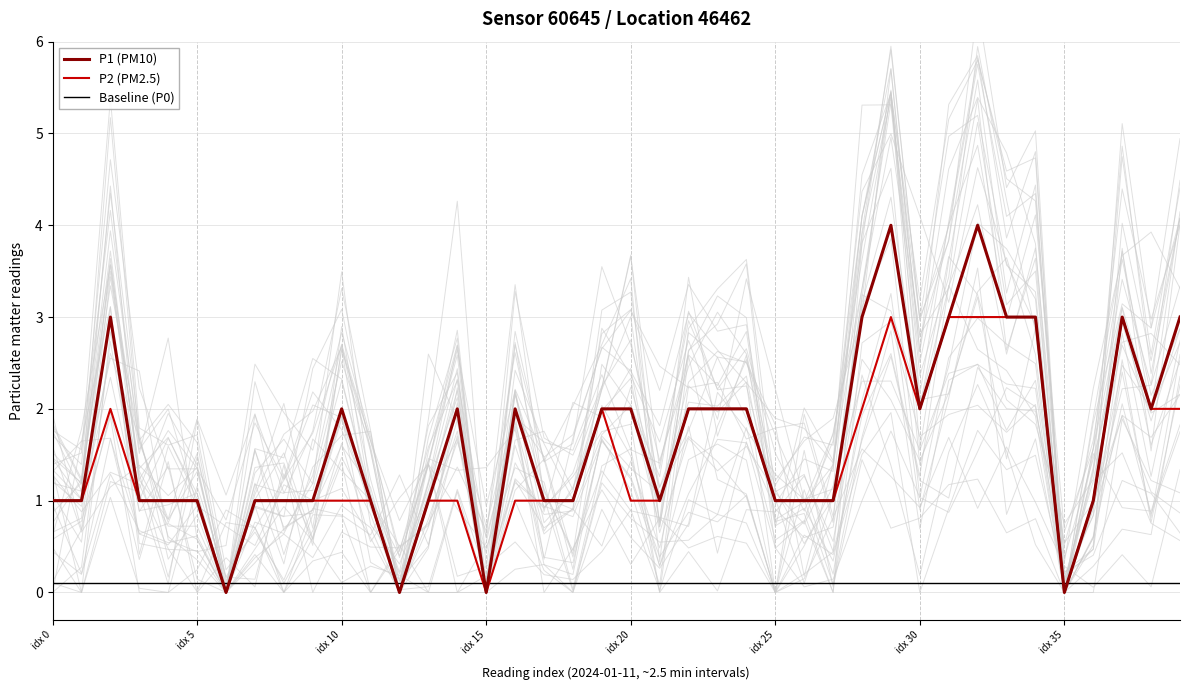

How many lines are shown in the chart?

3